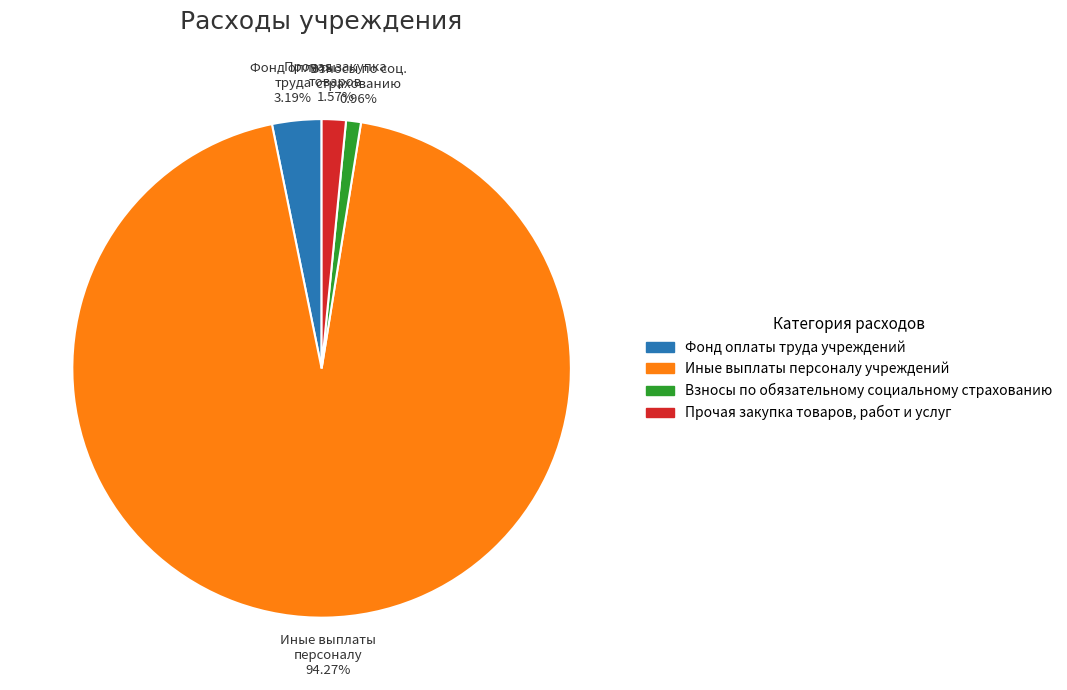

To the nearest percent, what is the difference between the largest and smallest slice percentages?

93%